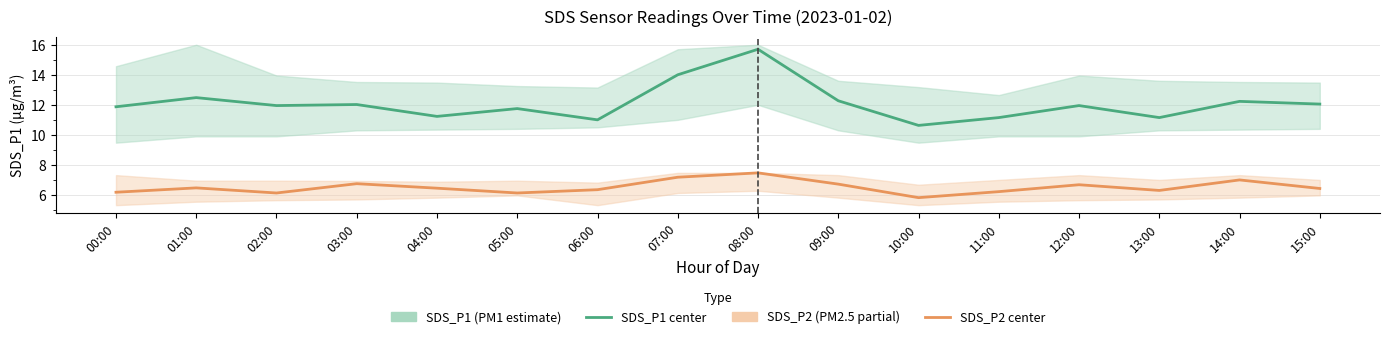

How many data points does each series have?

16